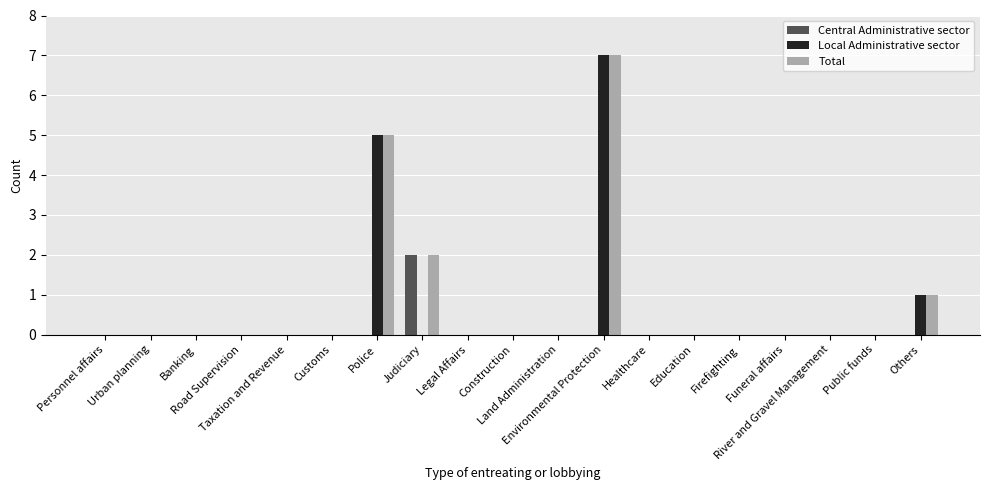

Reading left to right, what are all the values shown in this chart?

Central Administrative sector: 0	0	0	0	0	0	0	2	0	0	0	0	0	0	0	0	0	0	0
Local Administrative sector: 0	0	0	0	0	0	5	0	0	0	0	7	0	0	0	0	0	0	1
Total: 0	0	0	0	0	0	5	2	0	0	0	7	0	0	0	0	0	0	1